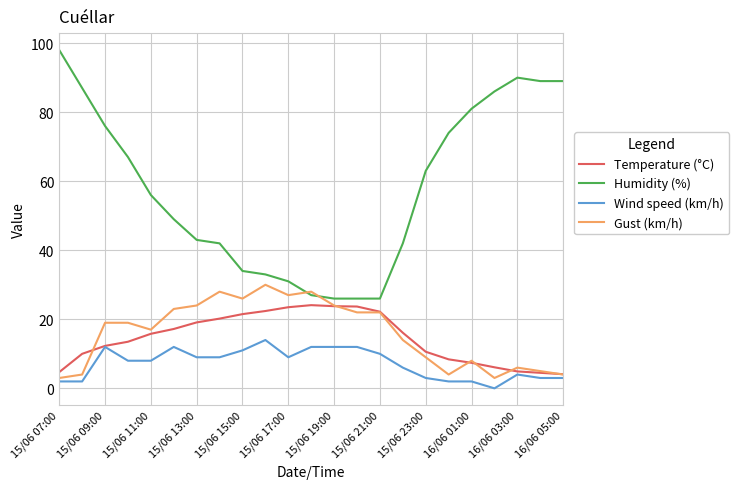

What is the greatest value displayed?

98.0